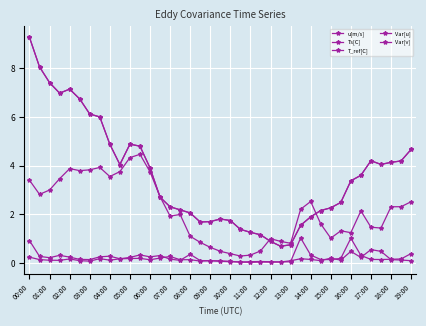

What is the average value of the Var[v] series?

0.2